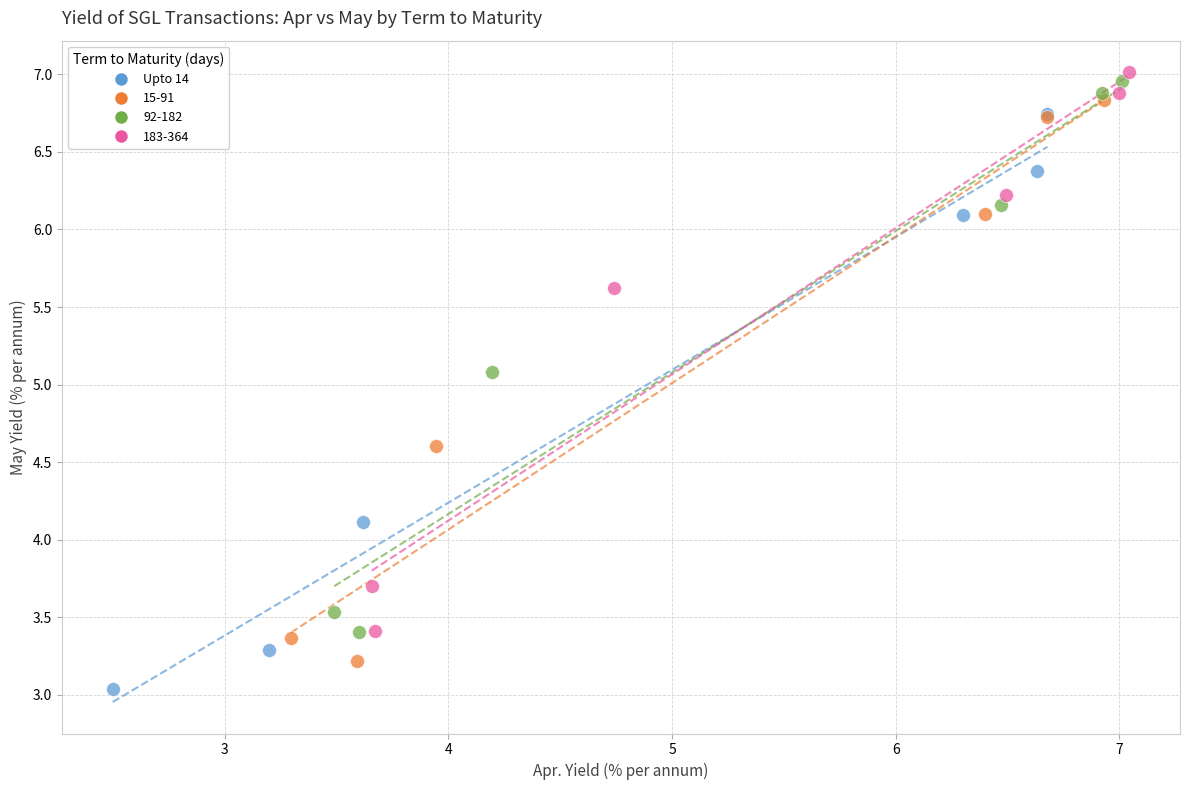

Which series reaches the minimum Y coordinate?

Upto 14